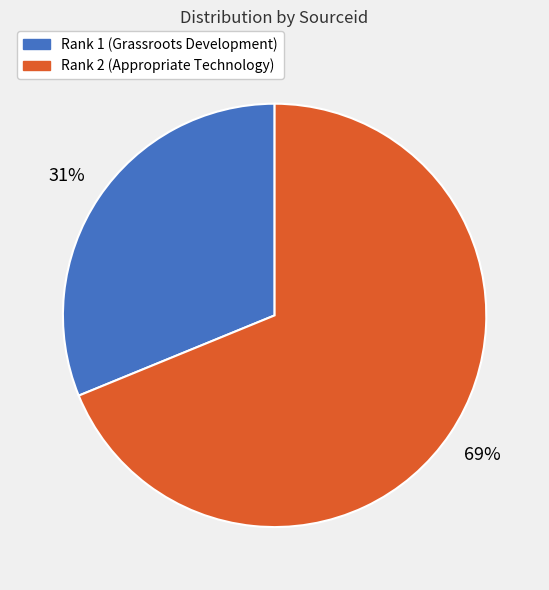

Does Rank 2 (Appropriate Technology) account for over 50% of the chart?

Yes